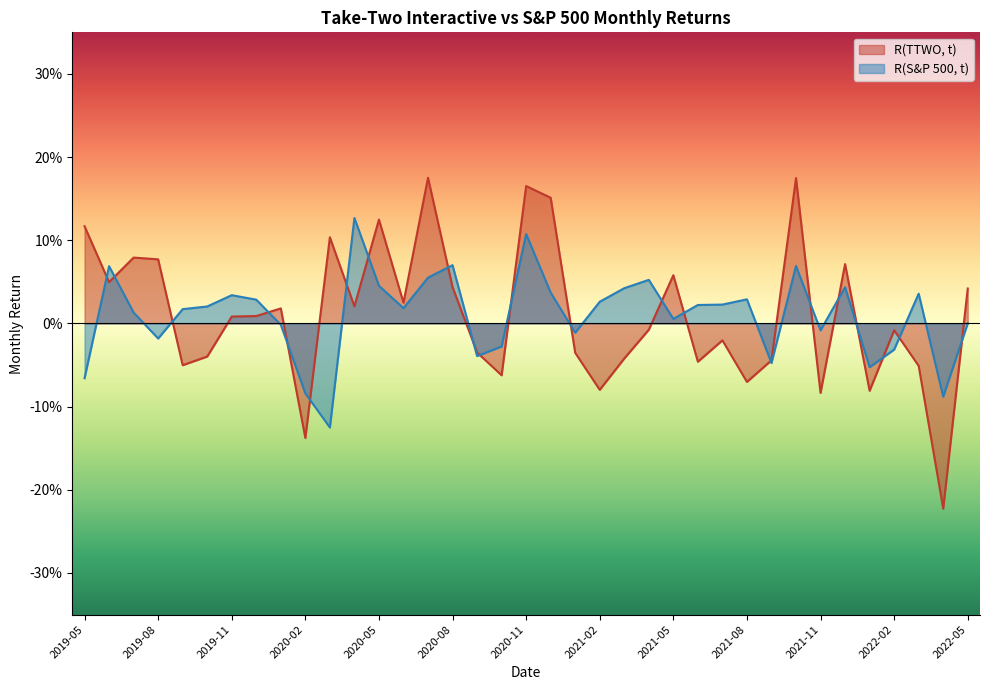

Which series changed the most between 2020-03 and 2022-02?

R(TTWO, t)